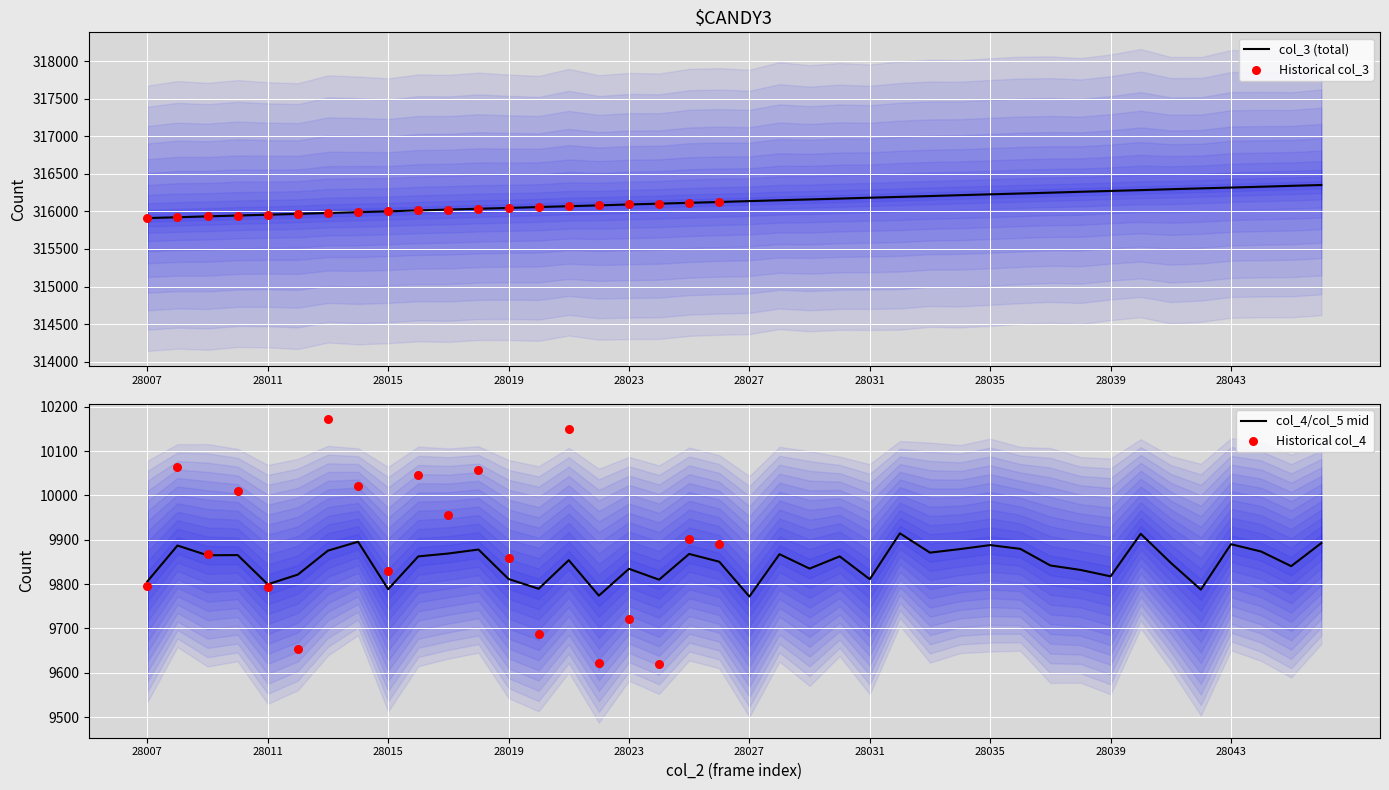

What is the minimum value for col_3 (total)?

315911